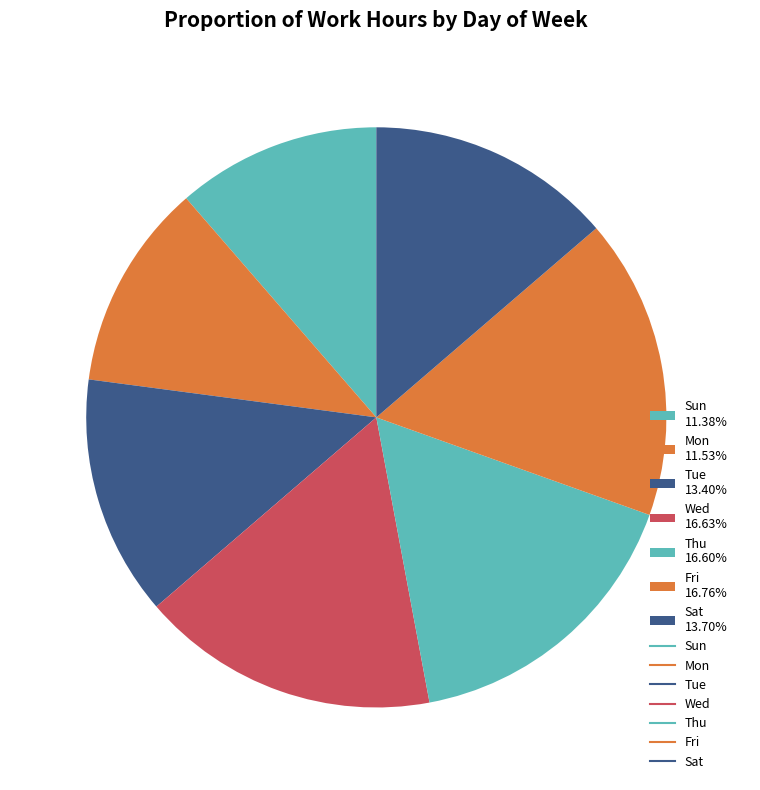

The Sat slice represents 3% of the pie. True or false?

False